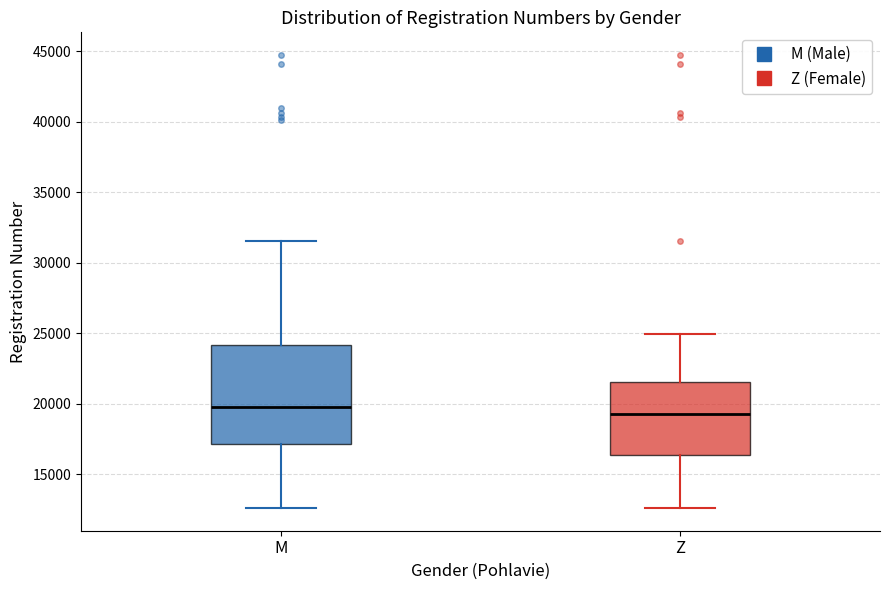

Where does the lower whisker of the box for Z end on the y-axis? The values are not printed on the chart, so give them approximately, as read against the axis.

12500